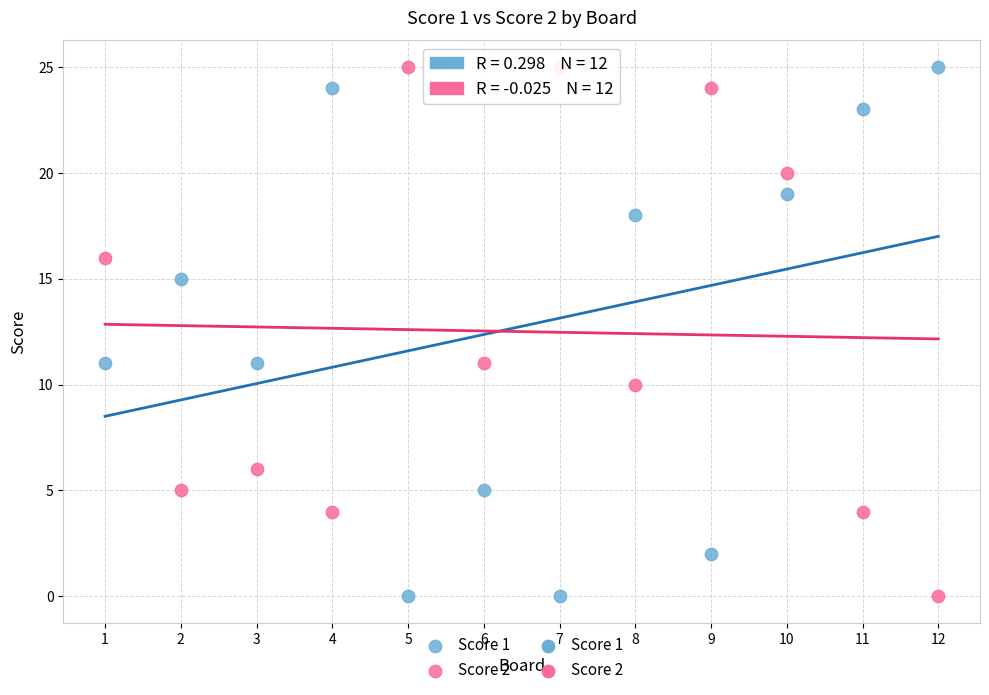

What is the X range (max minus min) for the scatter plot?

11